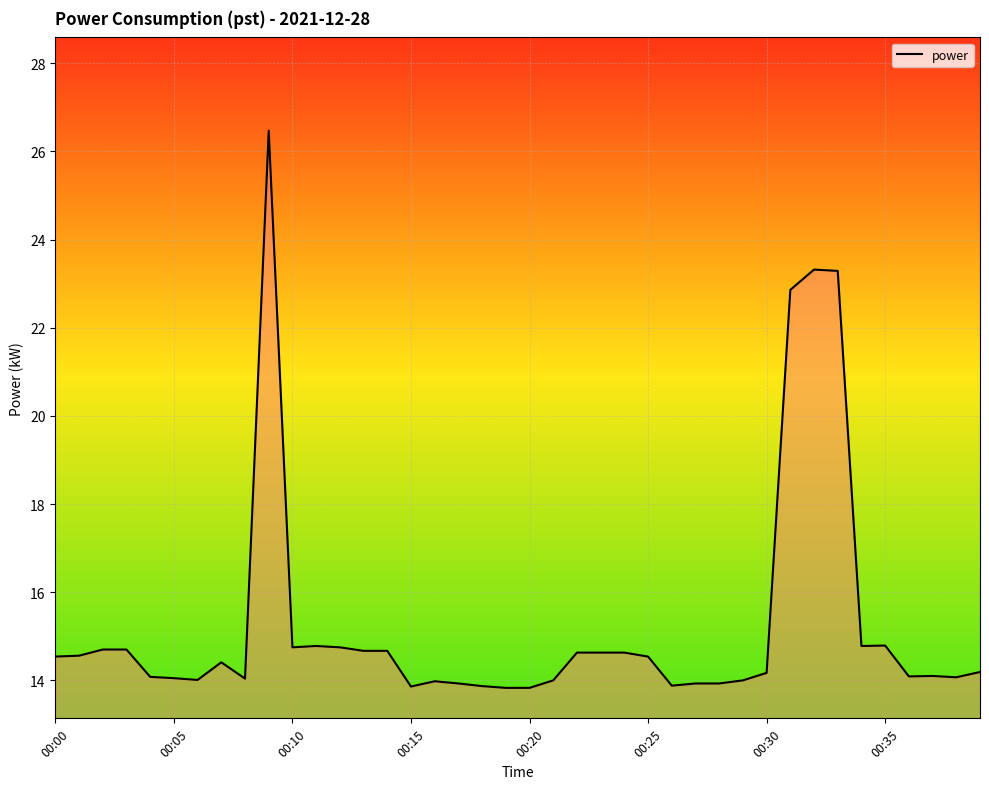

What is the sum of all values?

610.3